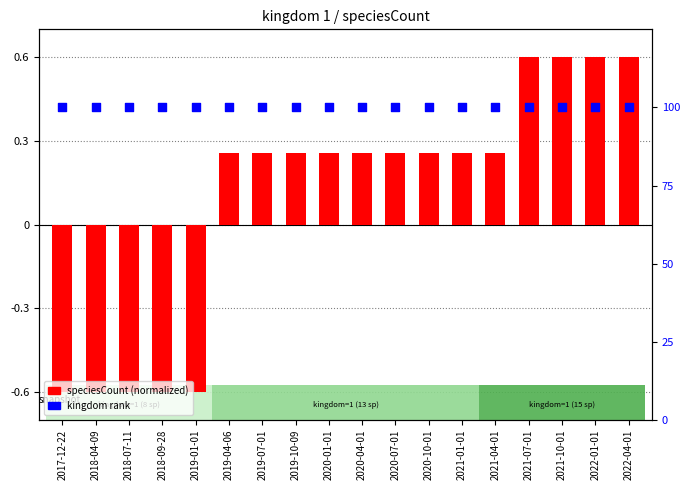

Which series contains the highest Y value?

kingdom (percentile)